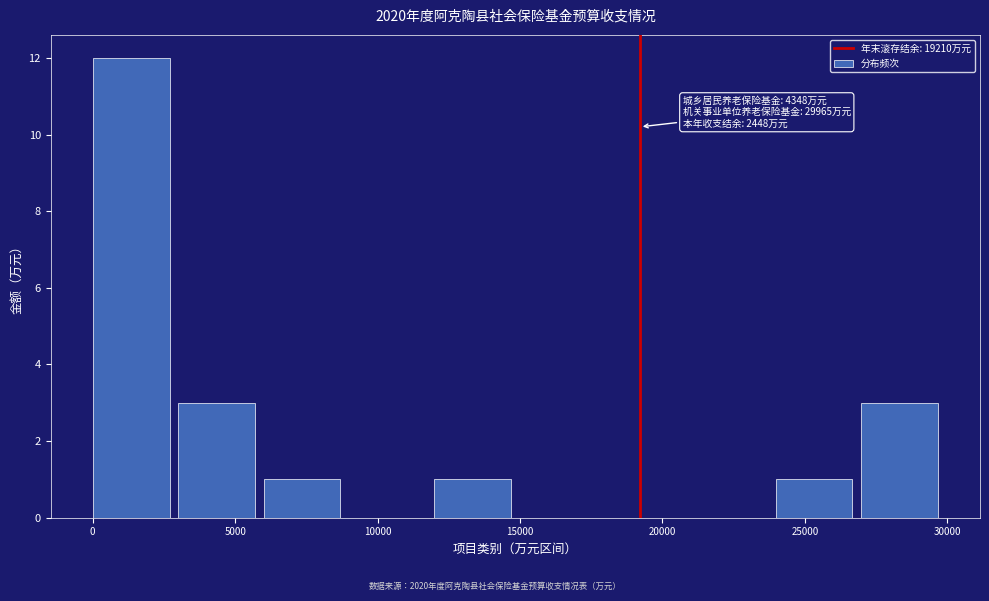

Which range on the x-axis has the tallest bar?

0 to 3000